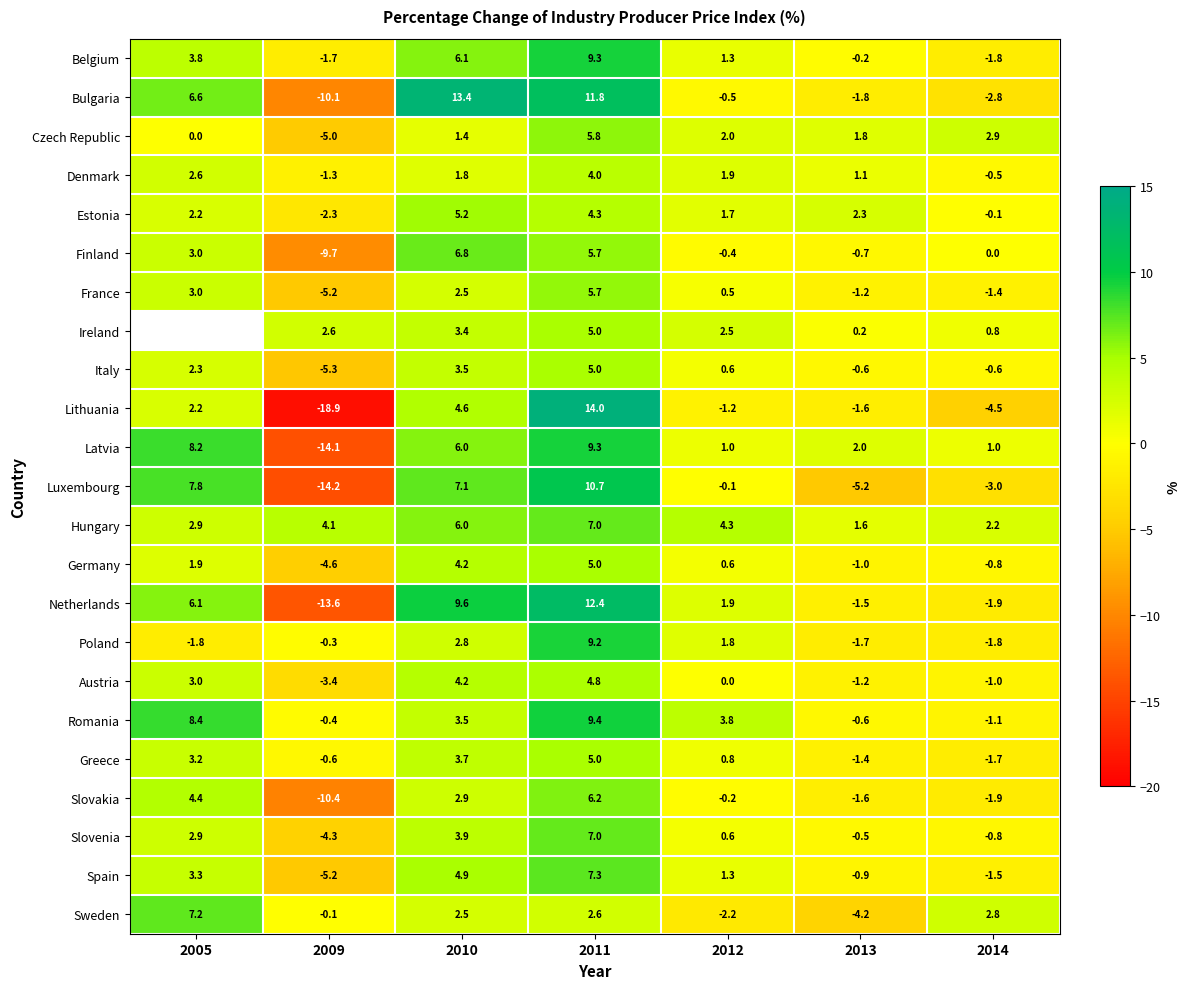

What is the average value of the Poland series?

1.2